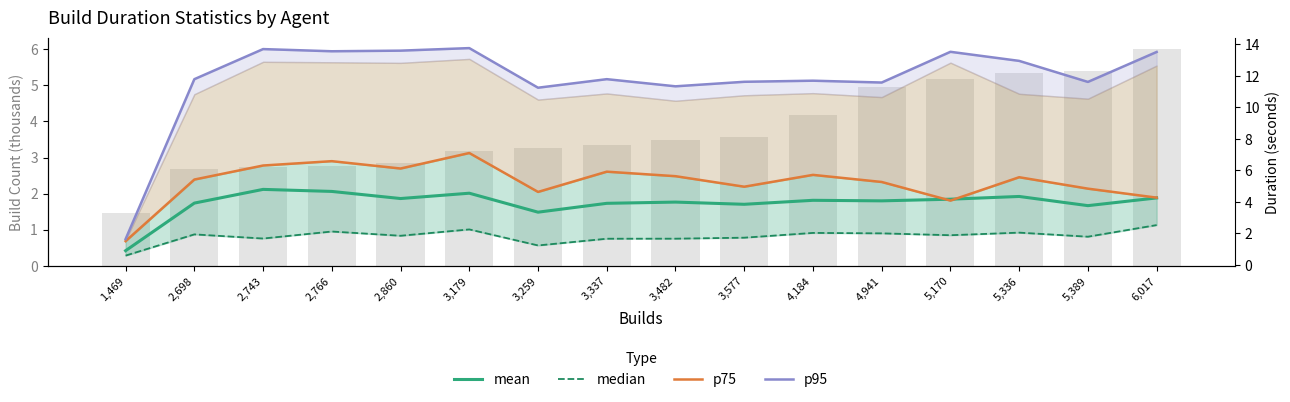

At how many categories does at least one series exceed 9?

15